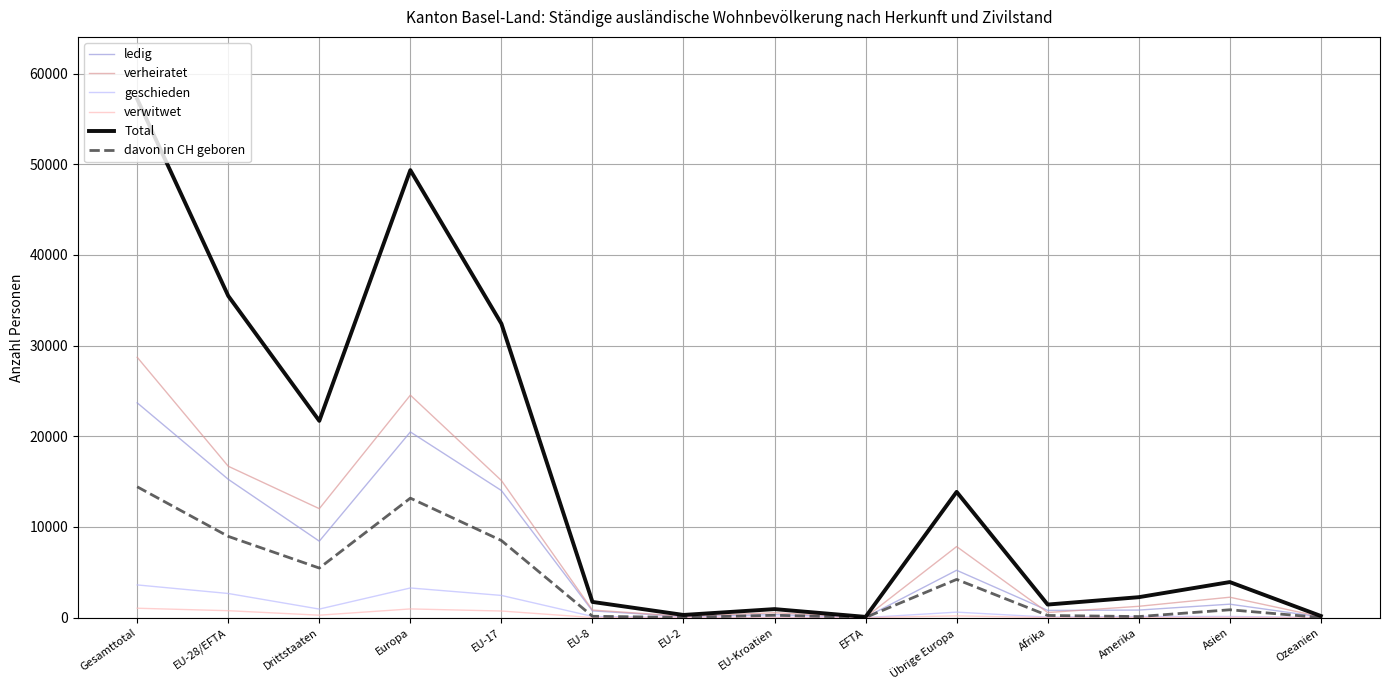

Which category has the highest value across all series?

Gesamttotal